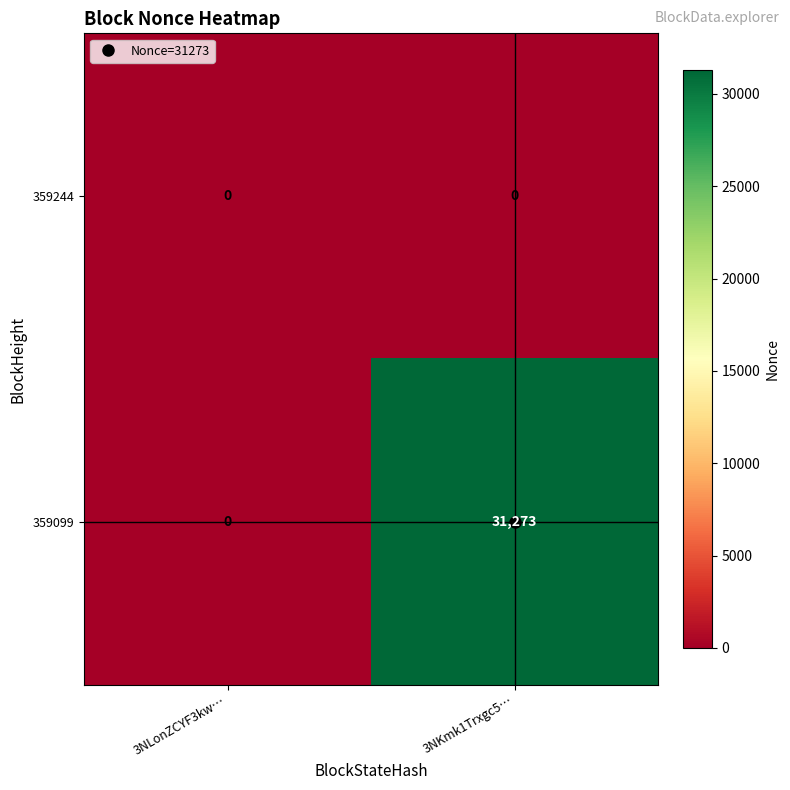

Which category has the highest value across all series?

3NKmk1Trxgc5…